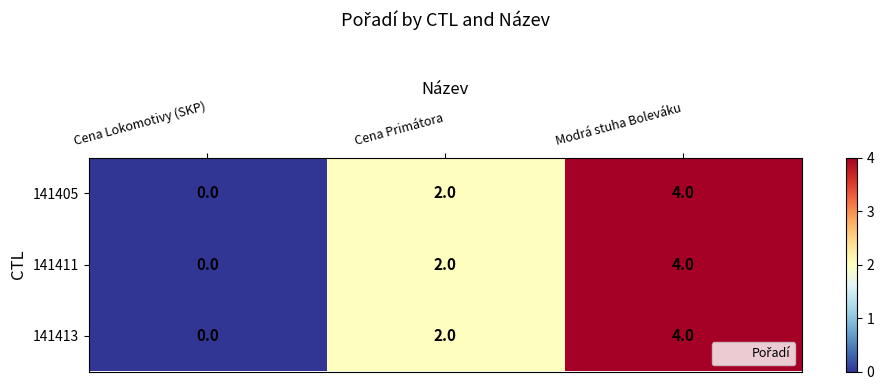

Where is 141405 nearest to the value 2?

Cena Primátora